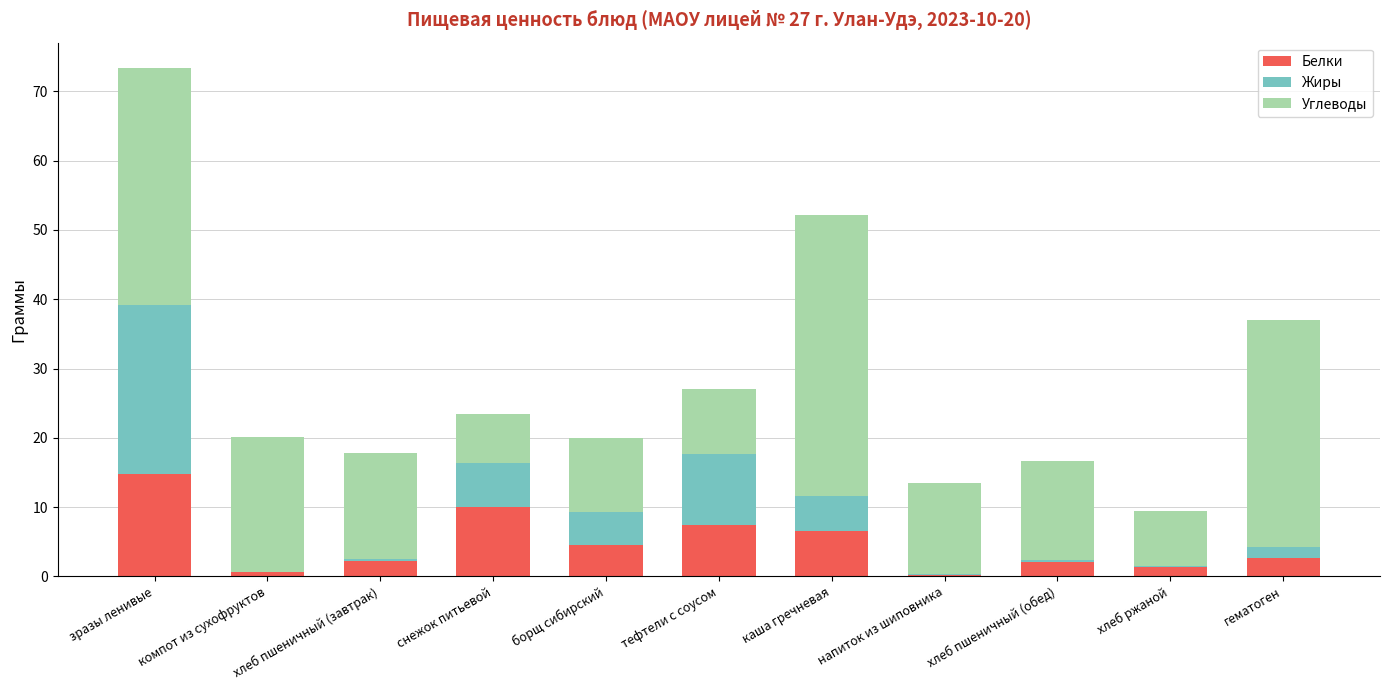

The value of Белки at зразы ленивые is 14.8. True or false?

True